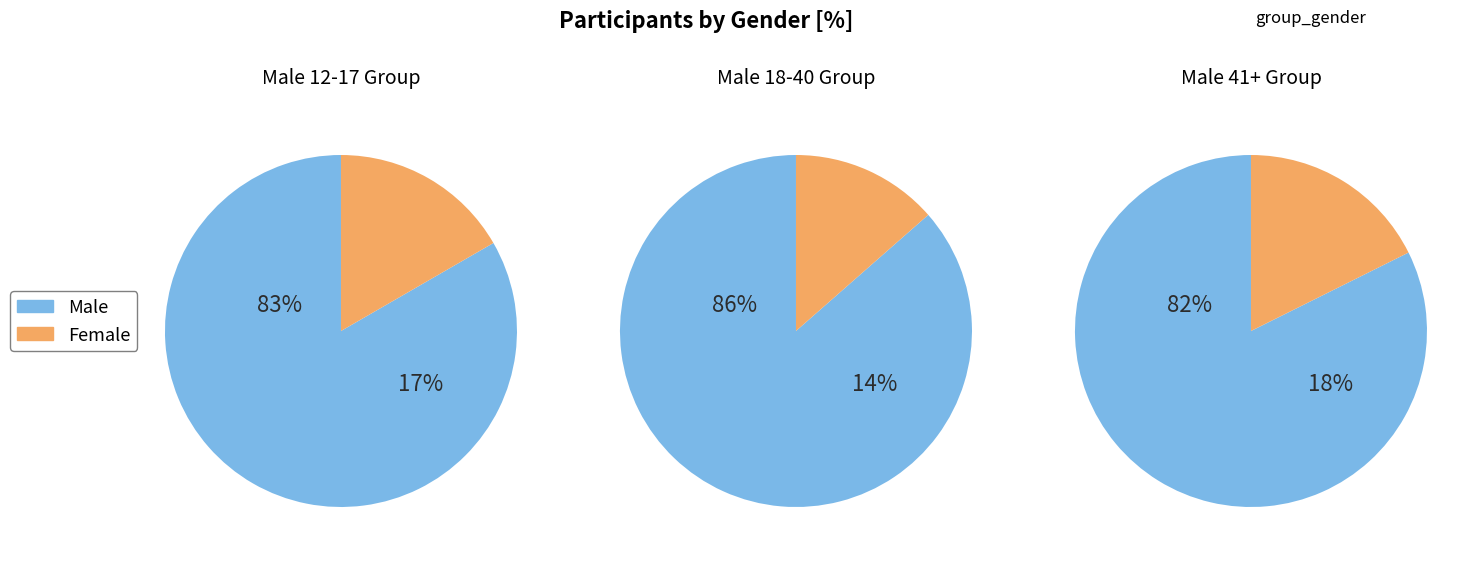

To the nearest percent, what is the average slice percentage?

50%